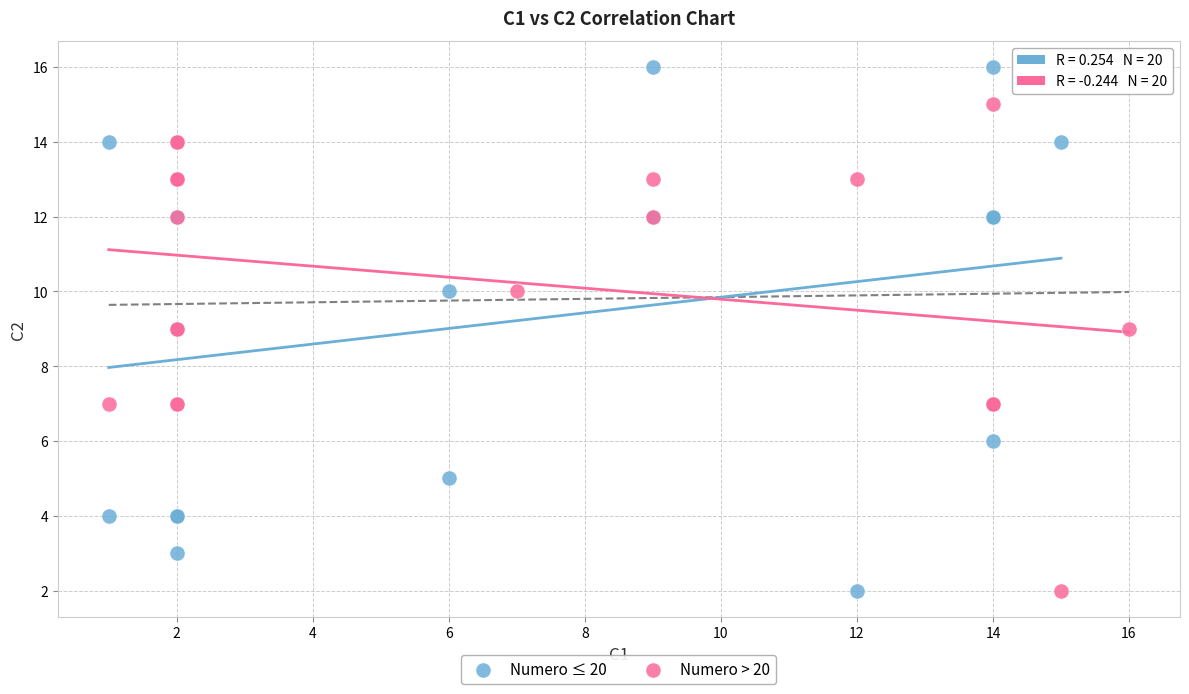

Which series has the largest Y range (max minus min)?

Numero ≤ 20